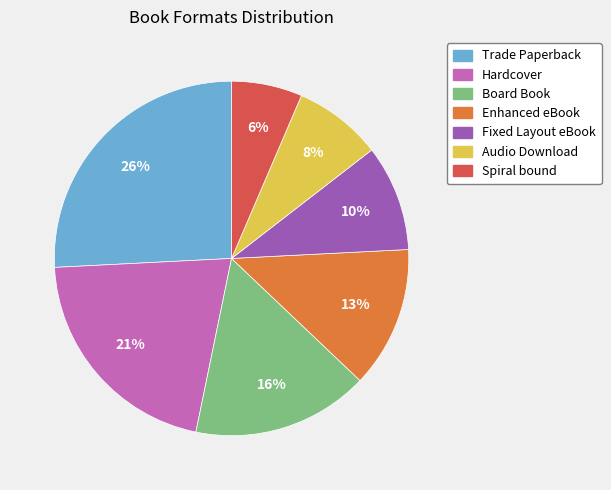

How many segments does this pie chart have?

7